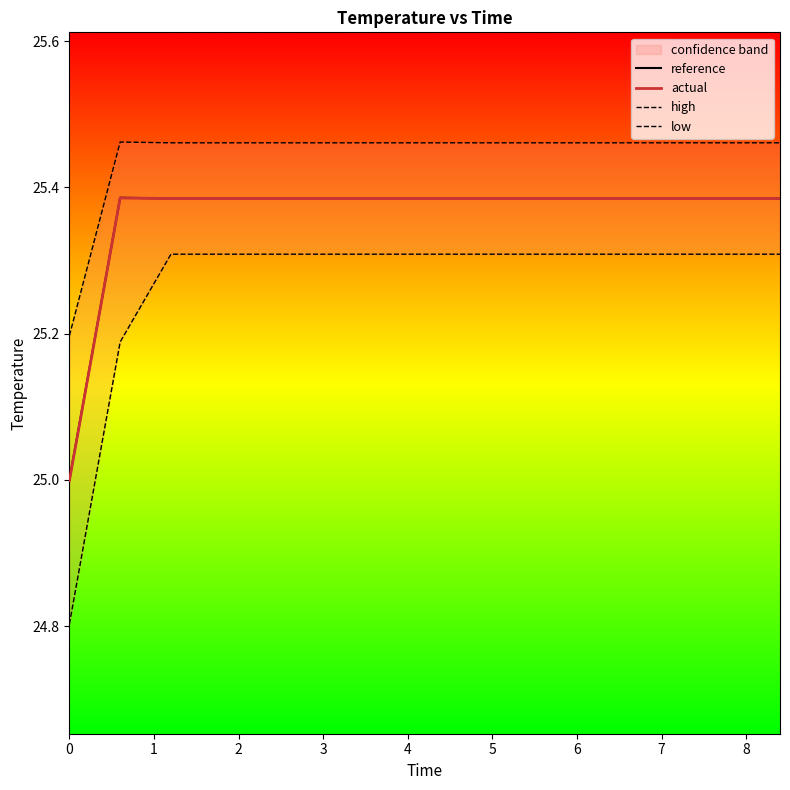

How many data points does each series have?

15